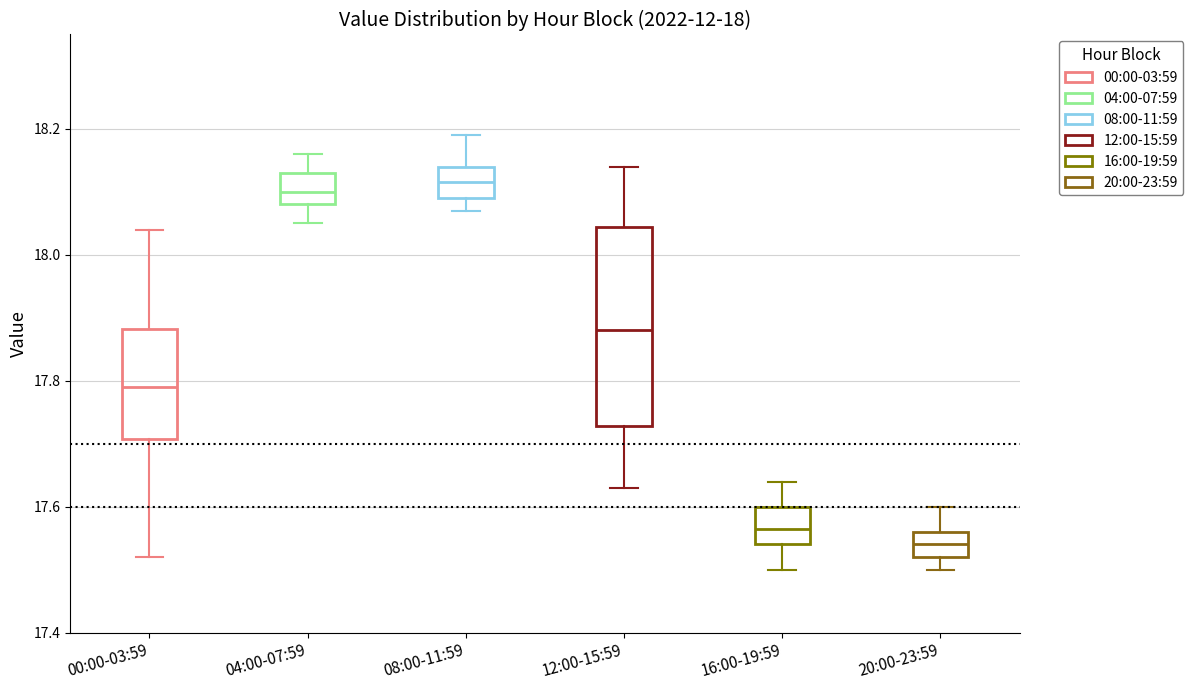

Which box has the lowest median line?

20:00-23:59